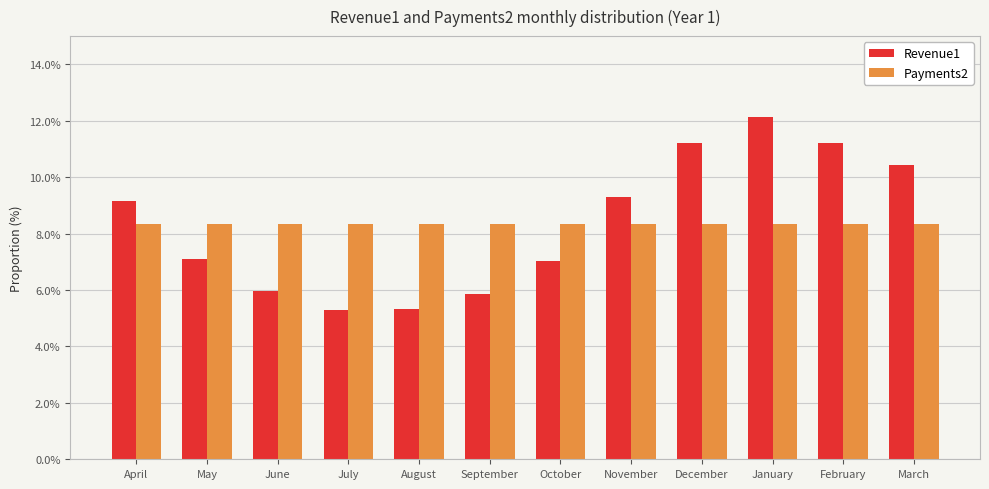

Between June and July, which series saw the biggest shift?

Revenue1